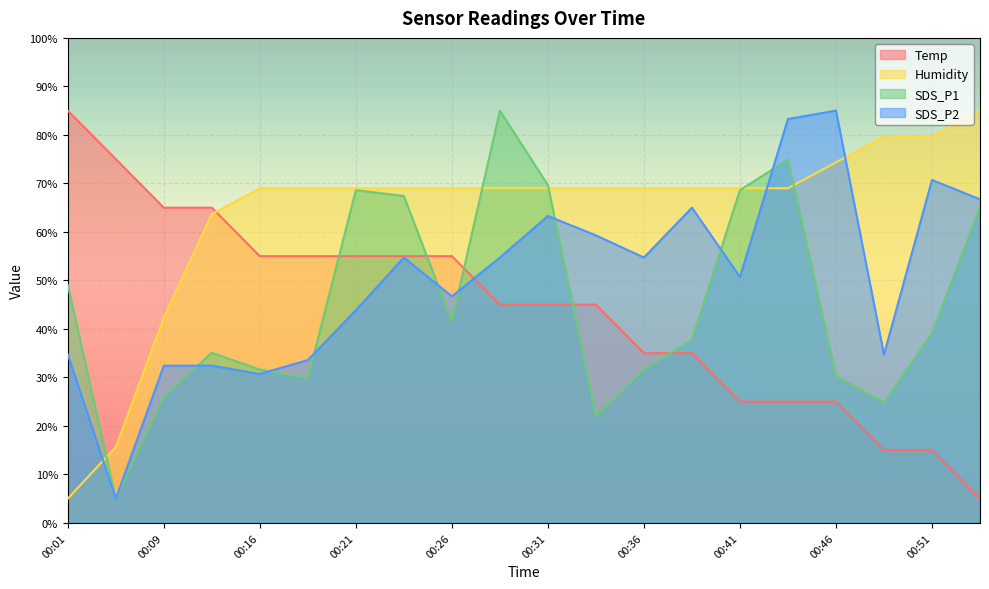

How many distinct data groups are displayed?

4